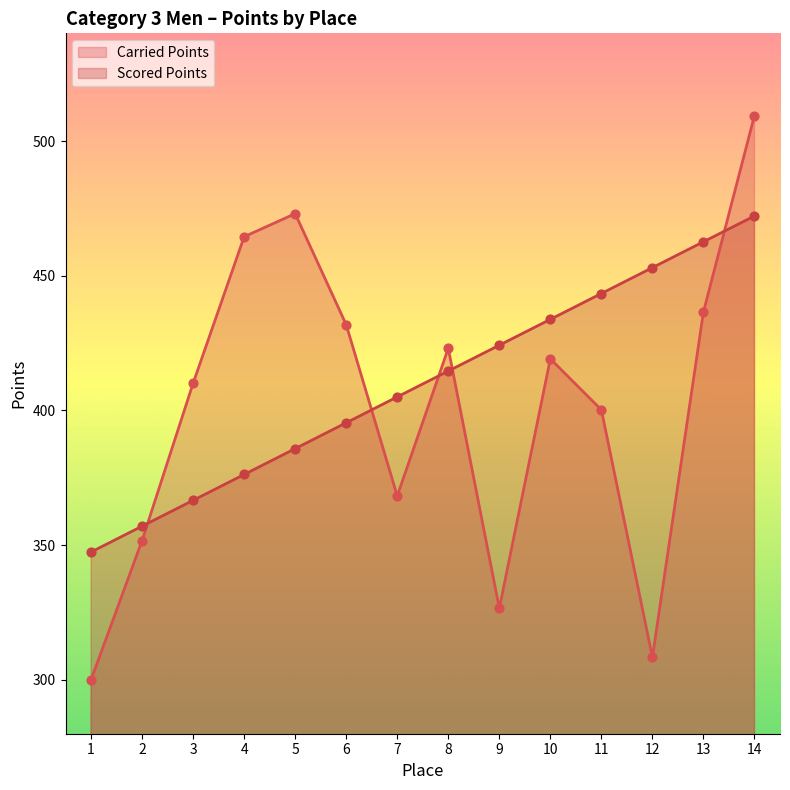

Which series contains the highest Y value?

Carried Points